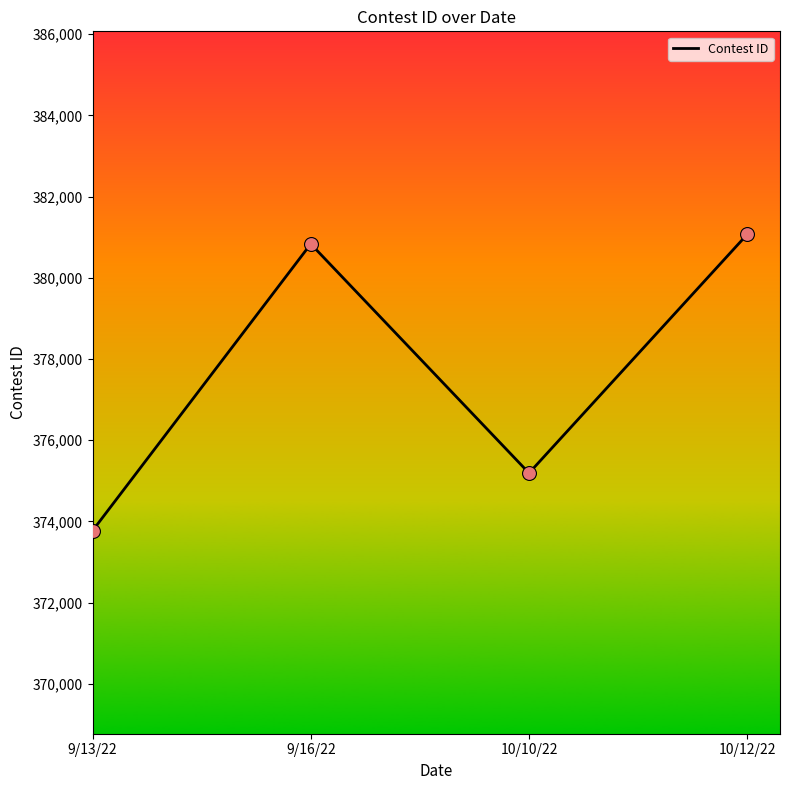

What is the change in value from 9/16/22 to 10/10/22?

-5644